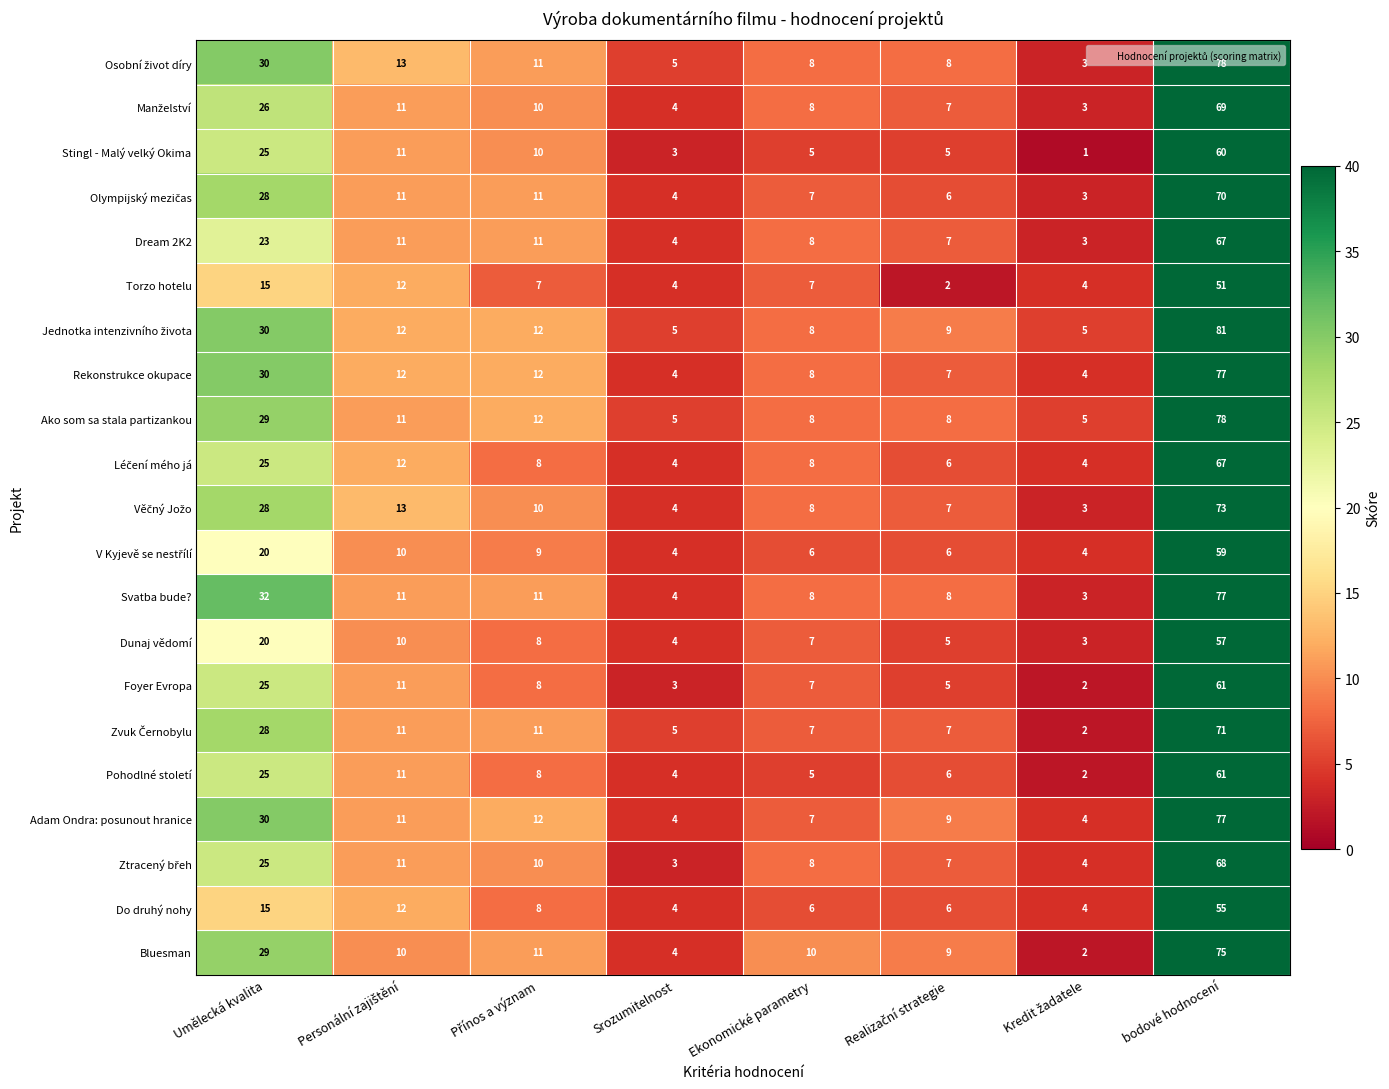

What is the highest value of the Adam Ondra: posunout hranice series?

77